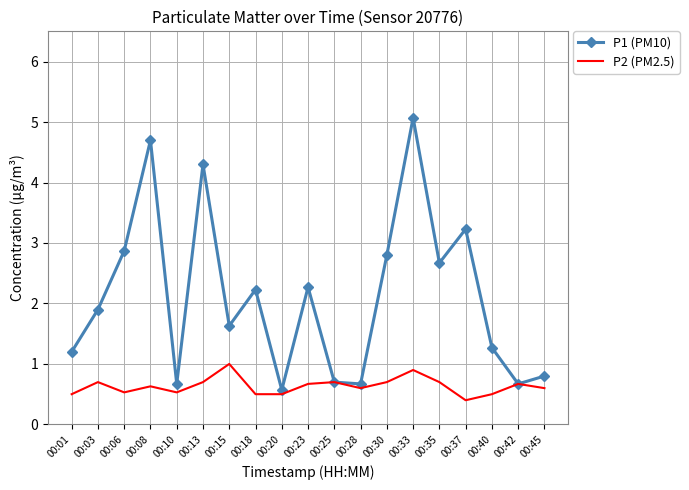

Which series has the largest total across all categories?

P1 (PM10)